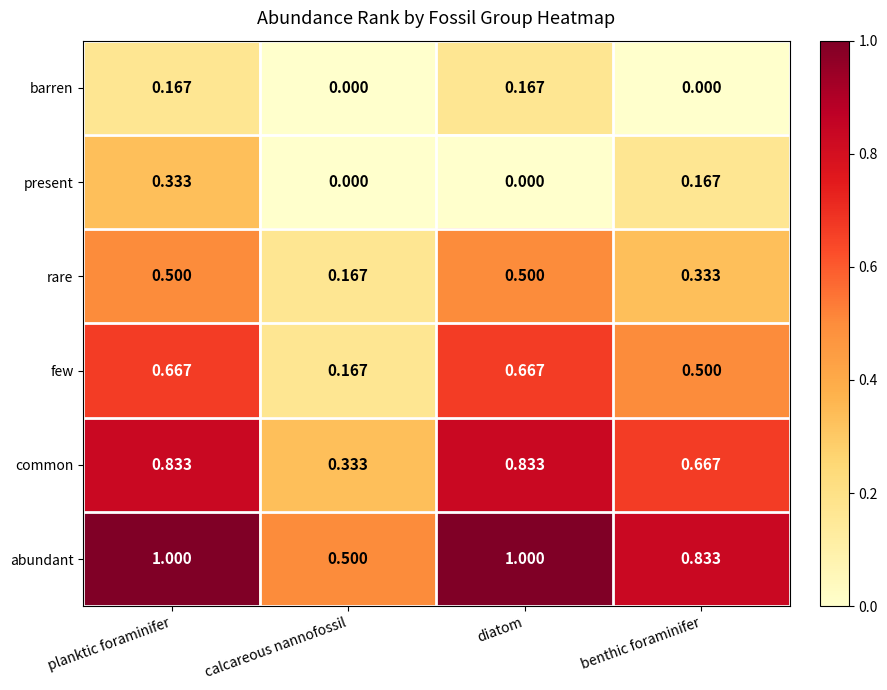

Between planktic foraminifer and diatom, which series saw the biggest shift?

present